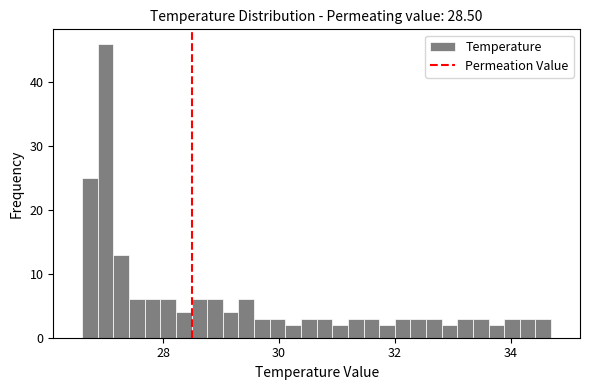

Around what value on the x-axis is the tallest bar? Give the approximate position of its centre, as read against the axis.

27.0